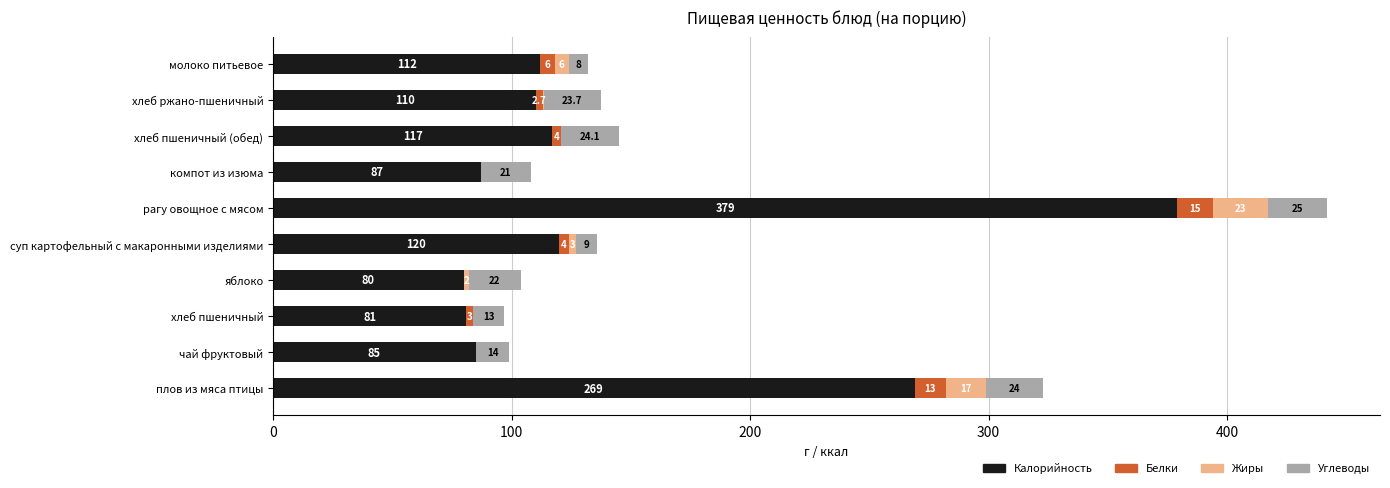

At which category is the sum across all series the highest?

рагу овощное с мясом